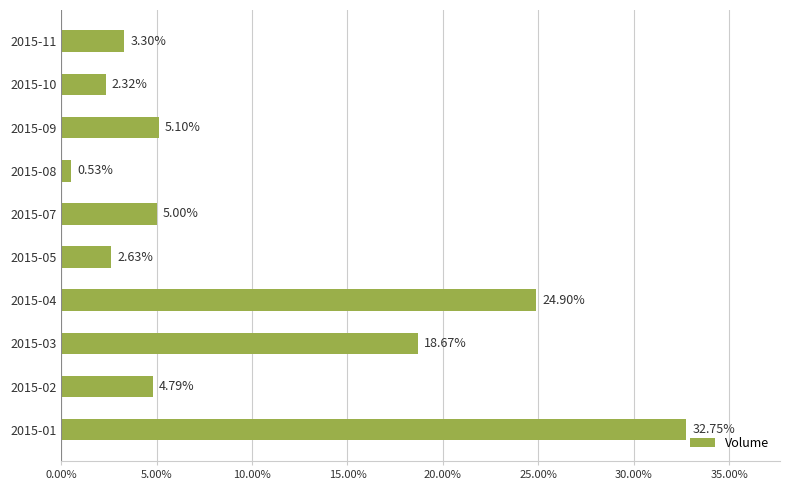

What is the average value?

10.0